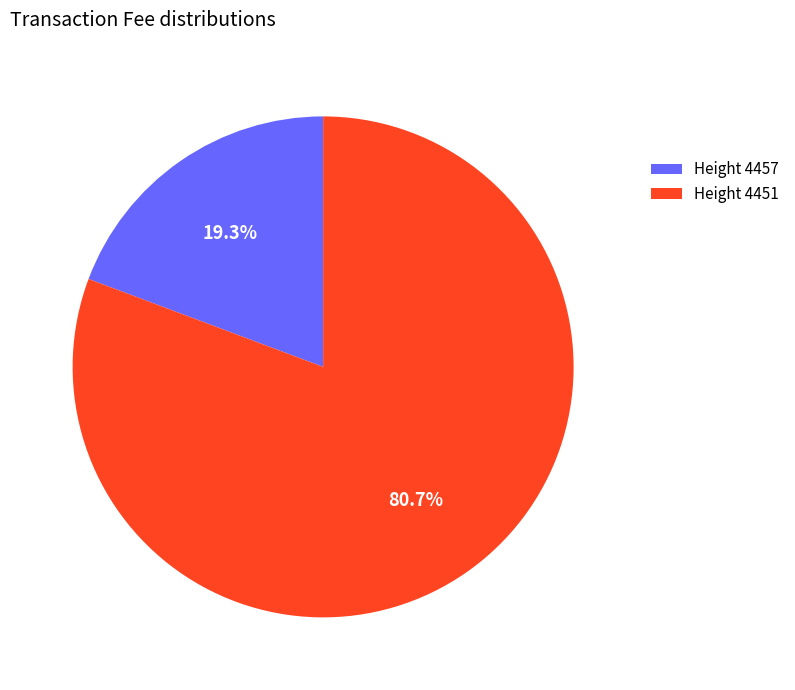

To the nearest percent, what is the average slice percentage?

50%